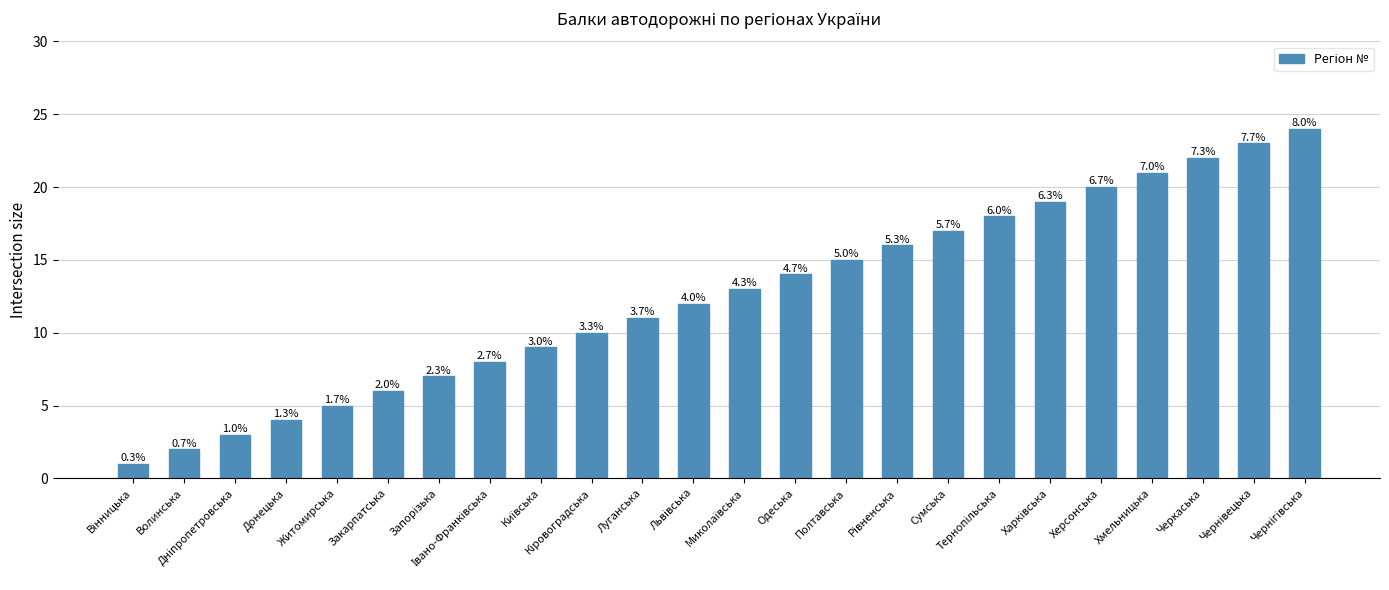

Rank the categories by value from highest to lowest.

Чернігівська, Чернівецька, Черкаська, Хмельницька, Херсонська, Харківська, Тернопільська, Сумська, Рівненська, Полтавська, Одеська, Миколаївська, Львівська, Луганська, Кіровоградська, Київська, Івано-Франківська, Запорізька, Закарпатська, Житомирська, Донецька, Дніпропетровська, Волинська, Вінницька